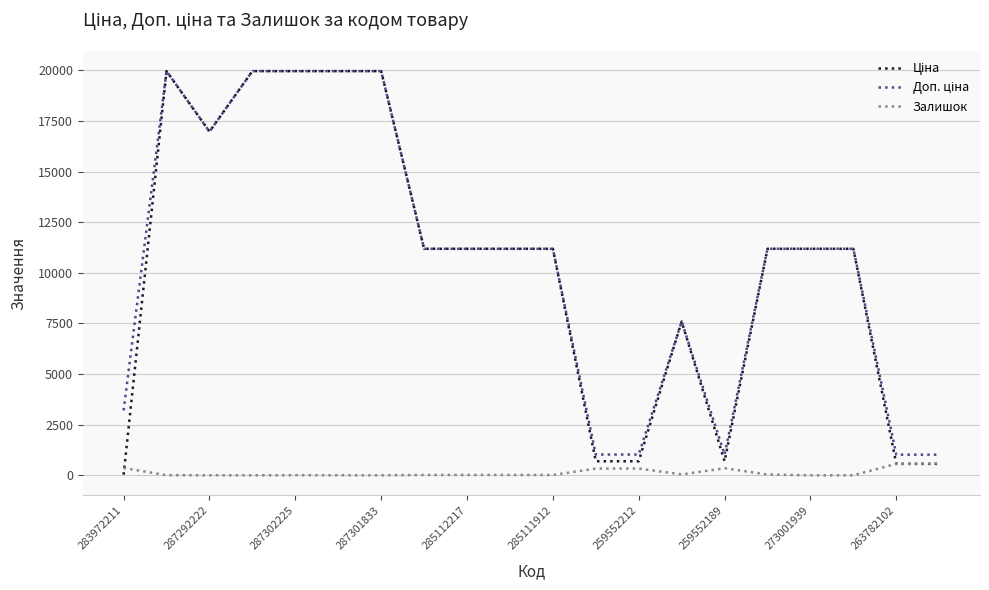

What is the greatest value displayed?

19964.2